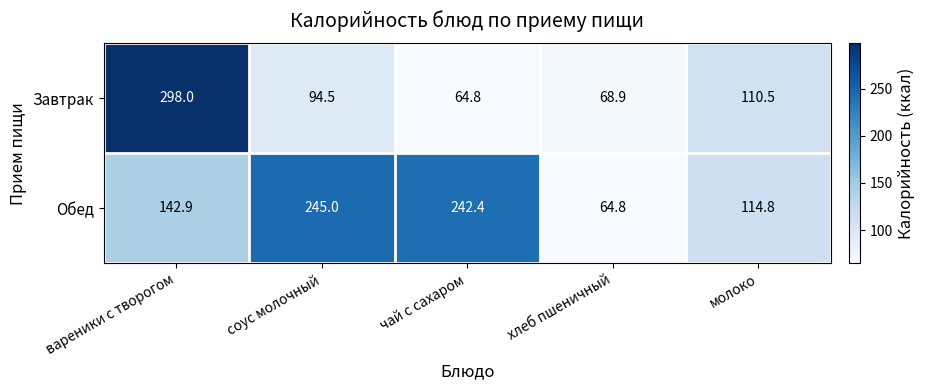

How many data points does each series have?

5